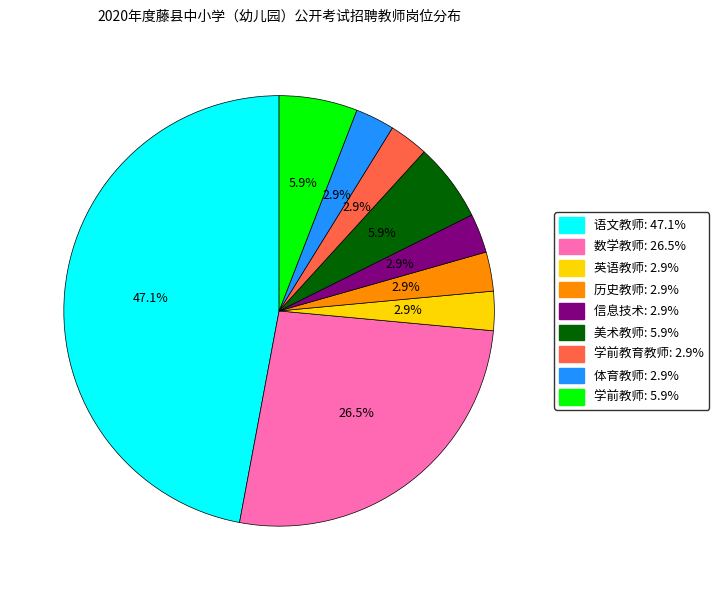

Does 英语教师 represent more than half of the total?

No